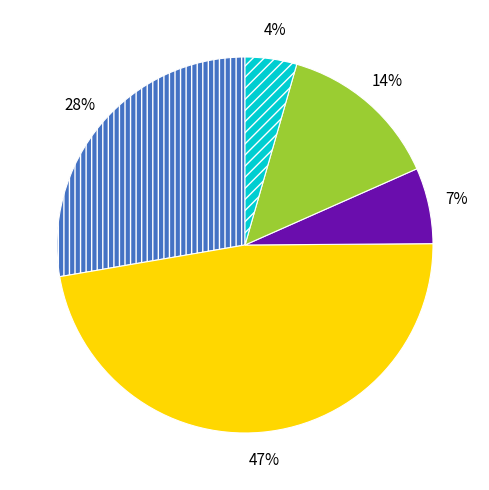

How many segments does this pie chart have?

5